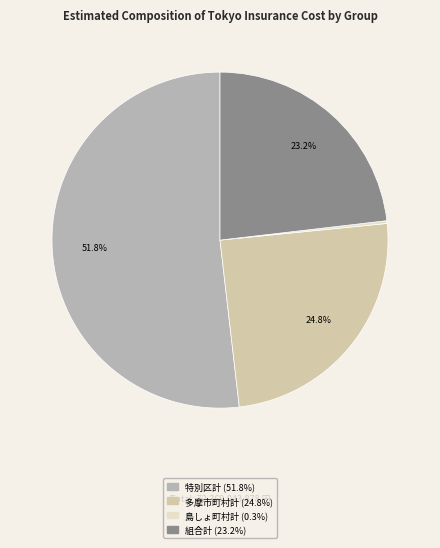

Does 特別区計 represent more than half of the total?

Yes